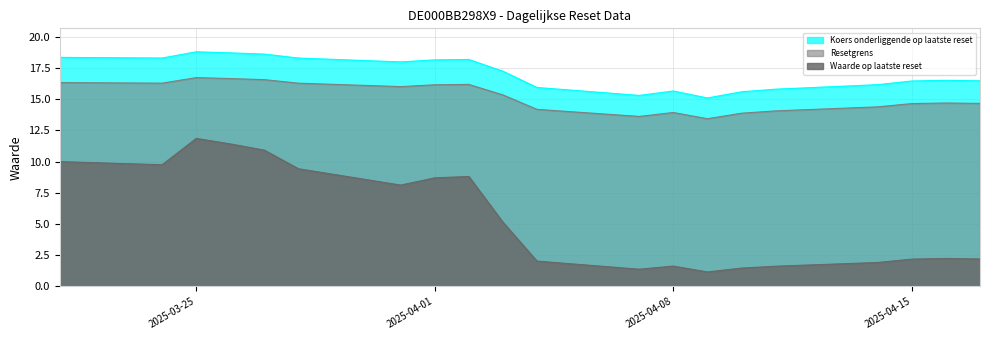

What is the label of the 10th point from the right?

2025-04-04